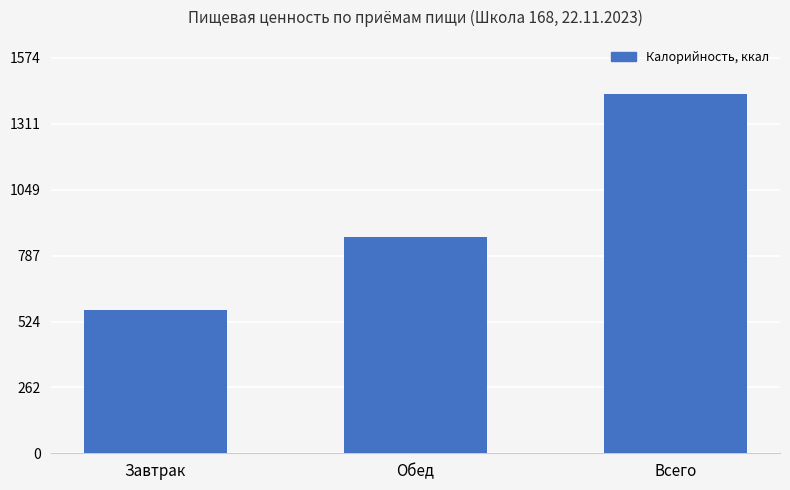

What position from the left is Обед?

2